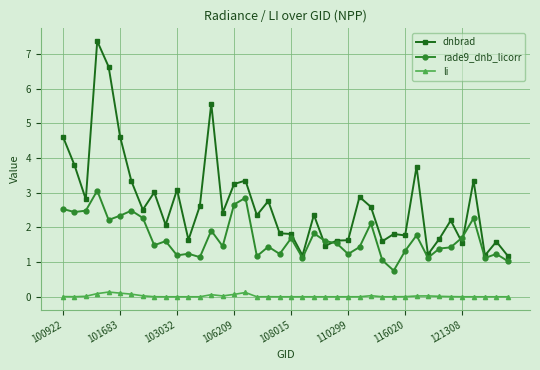

What is the greatest value displayed?

7.4